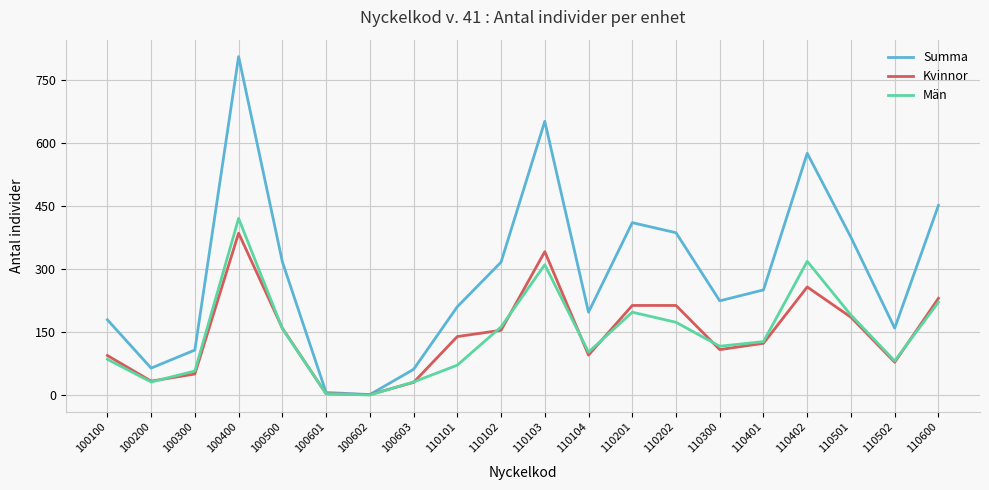

Which series has the largest range (max minus min)?

Summa